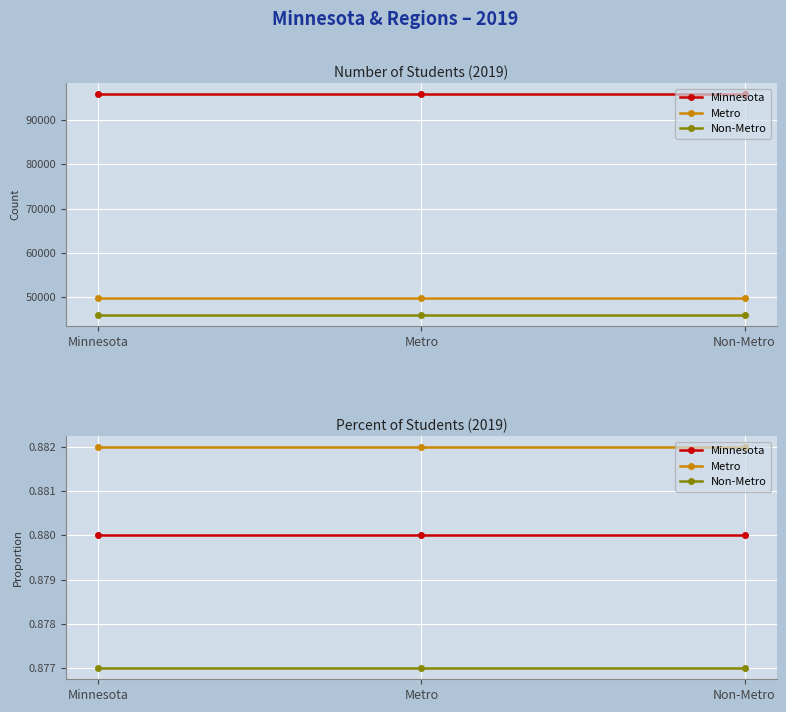

What is the label of the 2nd point from the right?

Metro